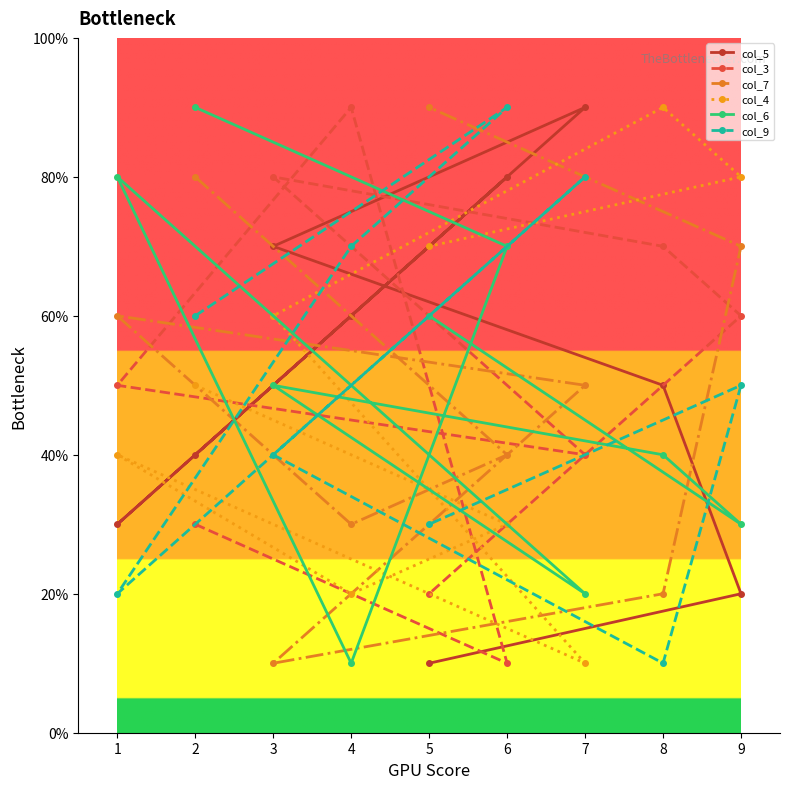

What is the sum of all col_9 values?

450